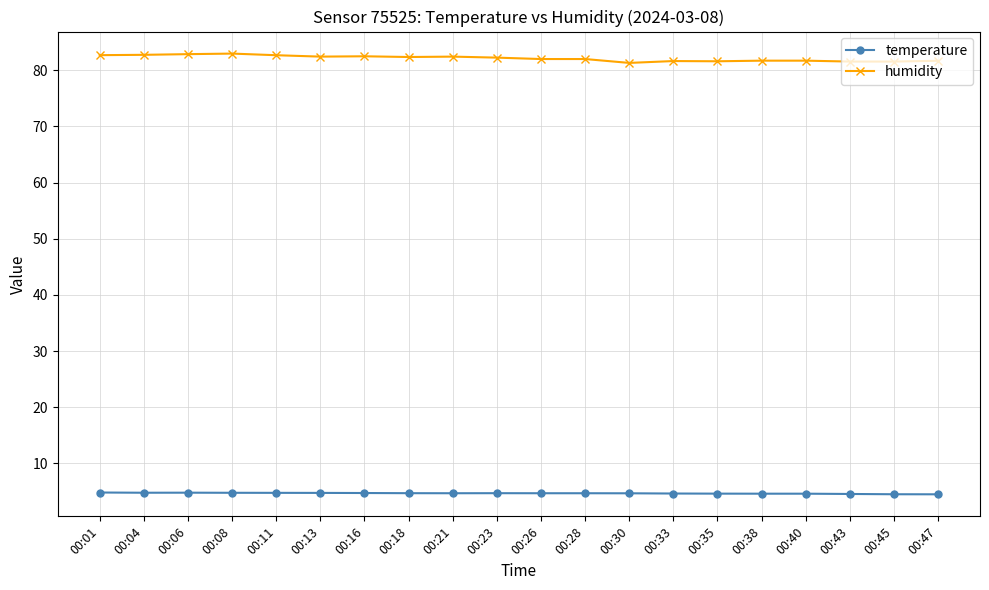

What is the sum of the humidity values at 00:06 and 00:01?

165.6